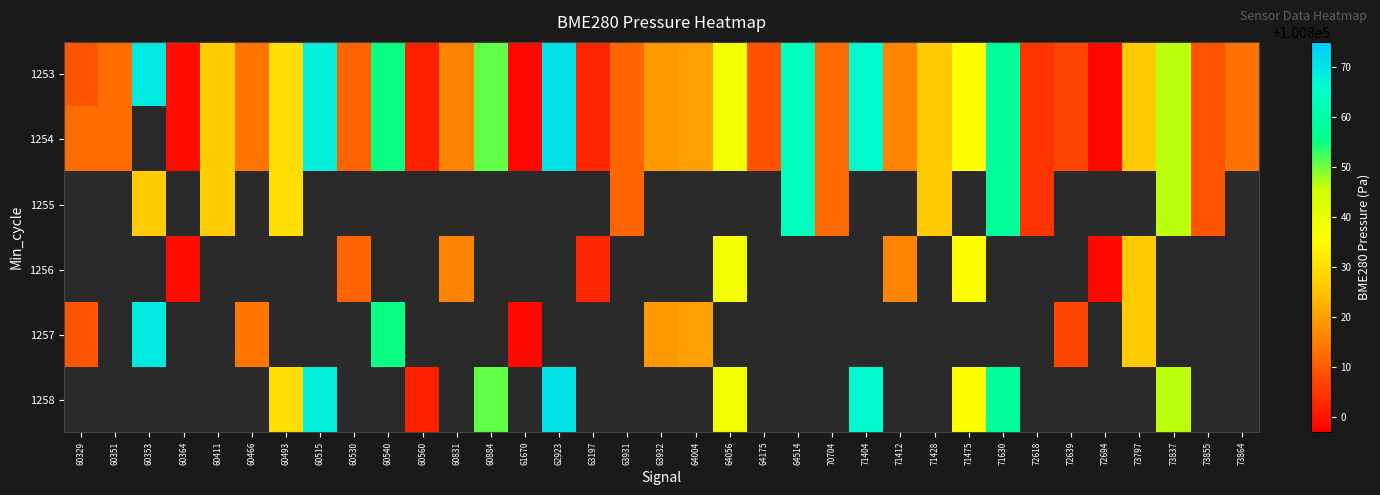

Which category has the lowest value in the 1253 series?

61670